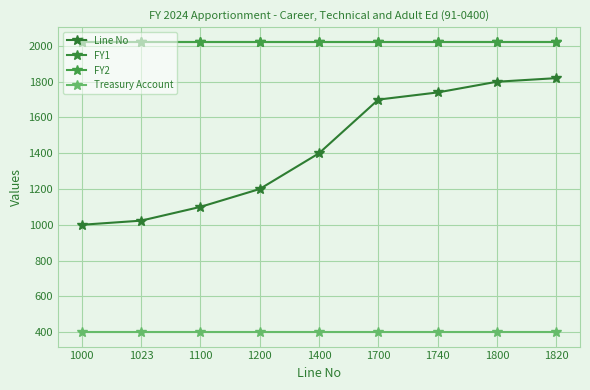

Does the chart display data point markers on the line(s)?

Yes